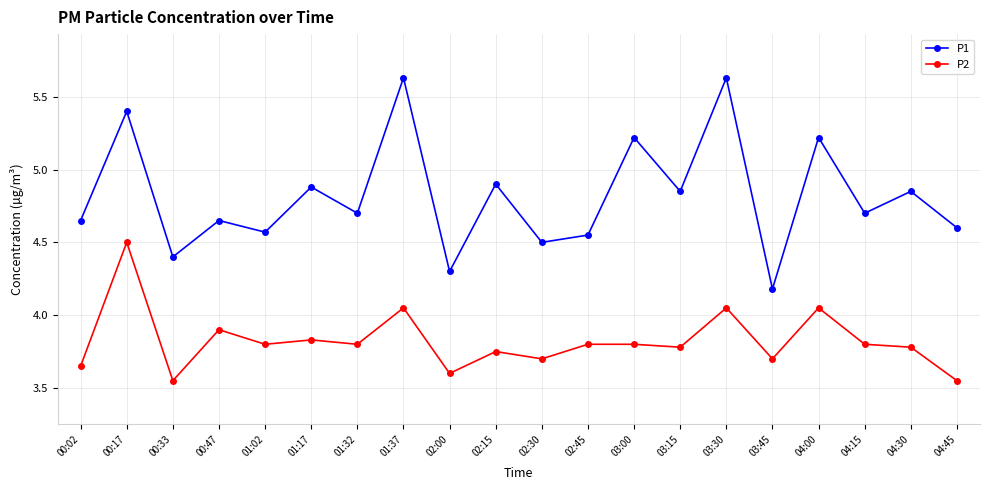

Where is the first local minimum for P2?

00:33